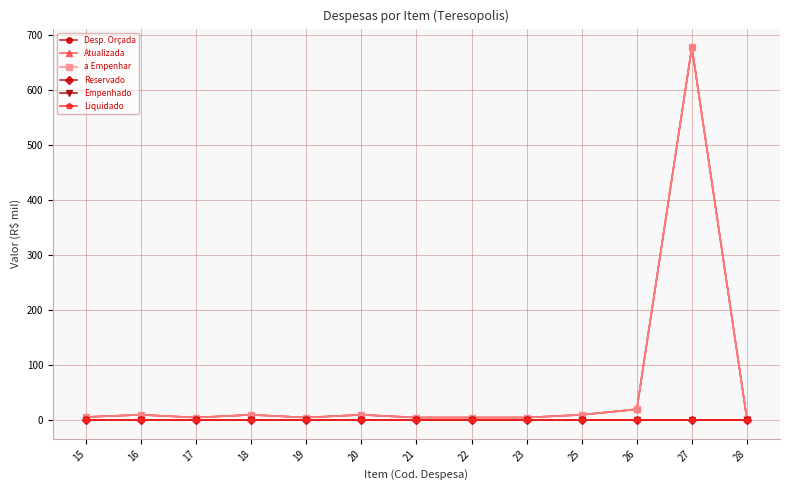

What is the highest value of the a Empenhar series?

678